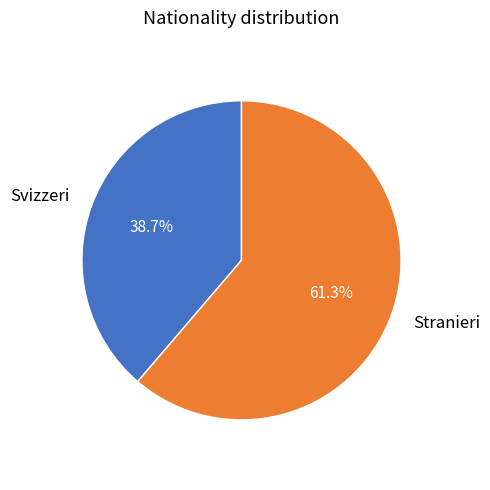

Rank the categories by value from highest to lowest.

Stranieri, Svizzeri